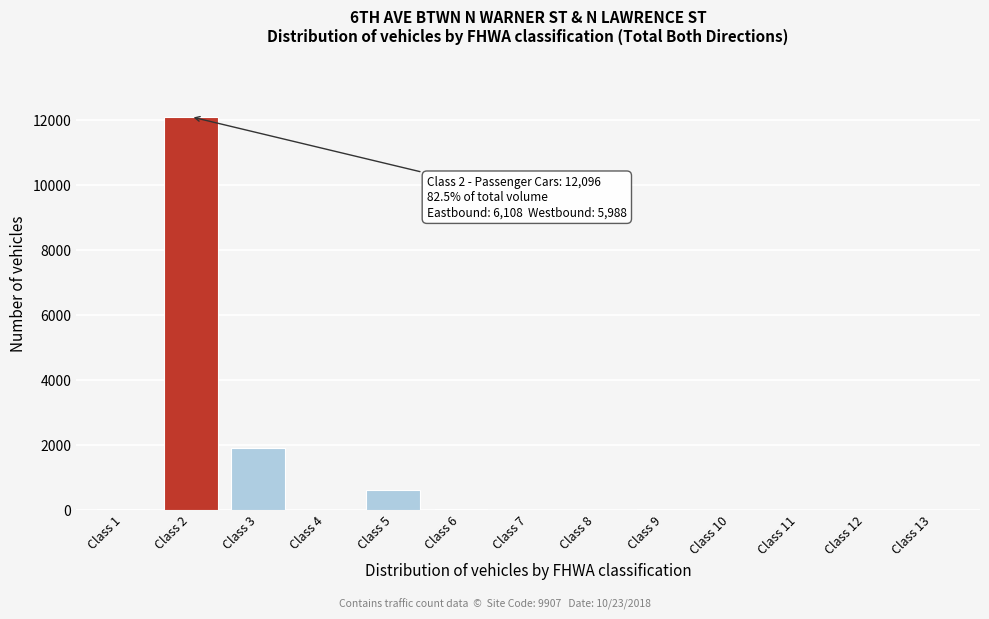

At which category does the chart reach its peak across all series?

Class 2